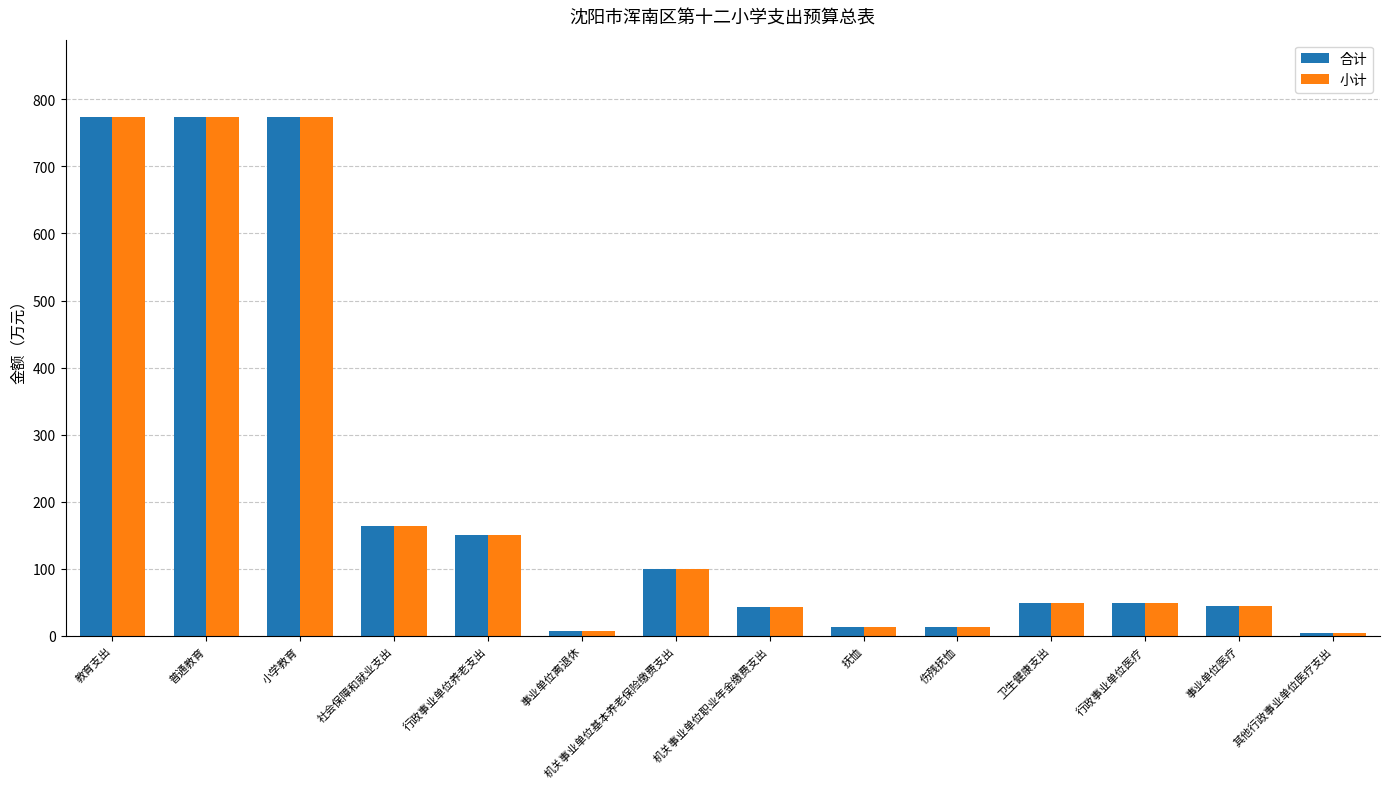

What is the average value of the 小计 series?

211.0